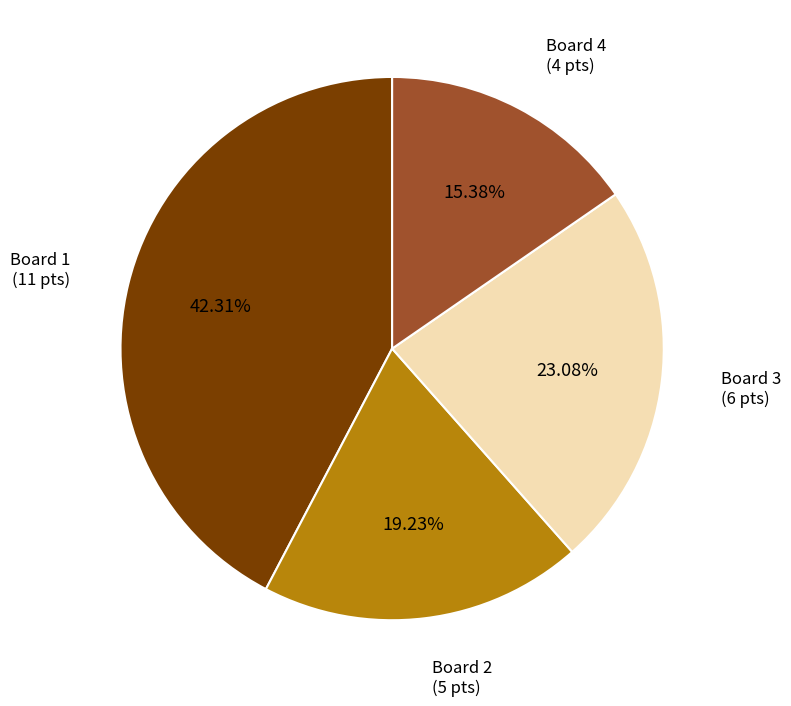

Is there any slice that represents more than half of the pie?

No